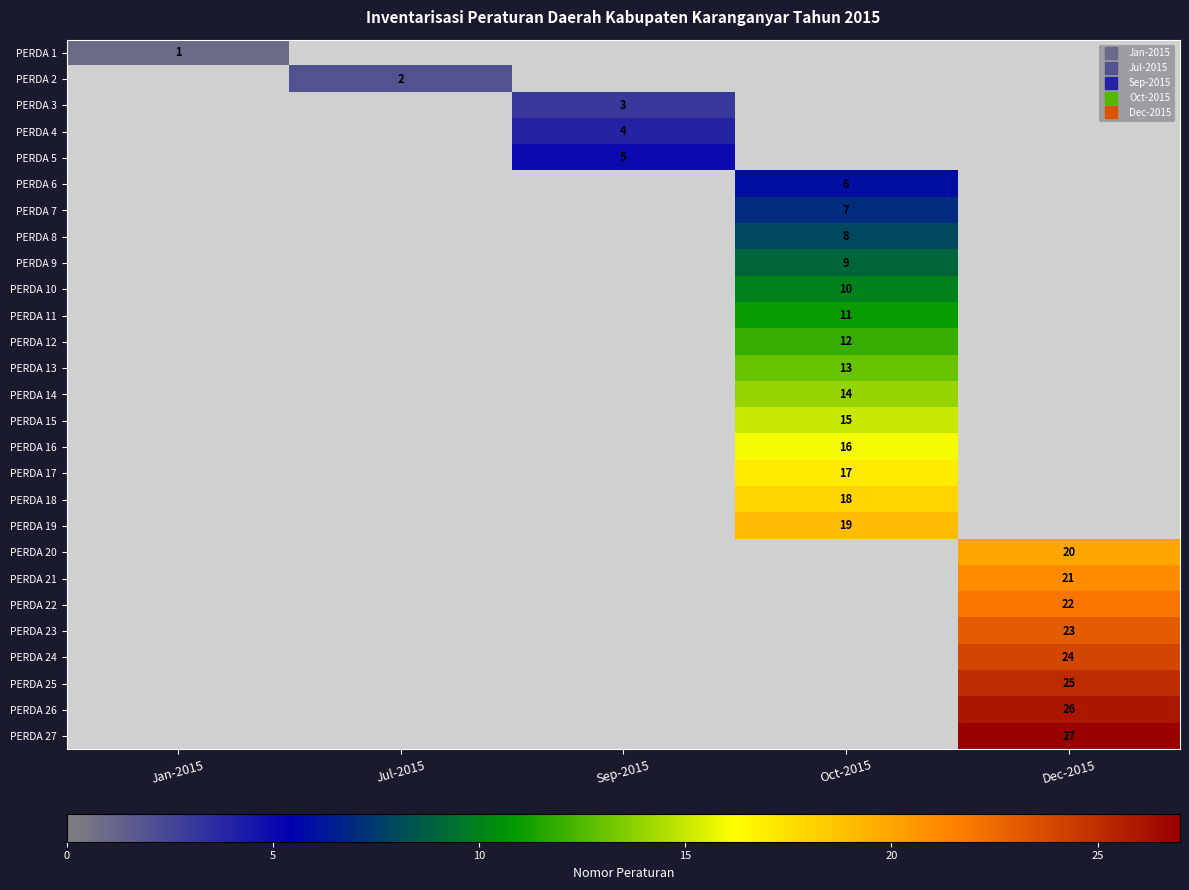

List the series in order of their overall mean, lowest first.

PERDA 1, PERDA 2, PERDA 3, PERDA 4, PERDA 5, PERDA 6, PERDA 7, PERDA 8, PERDA 9, PERDA 10, PERDA 11, PERDA 12, PERDA 13, PERDA 14, PERDA 15, PERDA 16, PERDA 17, PERDA 18, PERDA 19, PERDA 20, PERDA 21, PERDA 22, PERDA 23, PERDA 24, PERDA 25, PERDA 26, PERDA 27